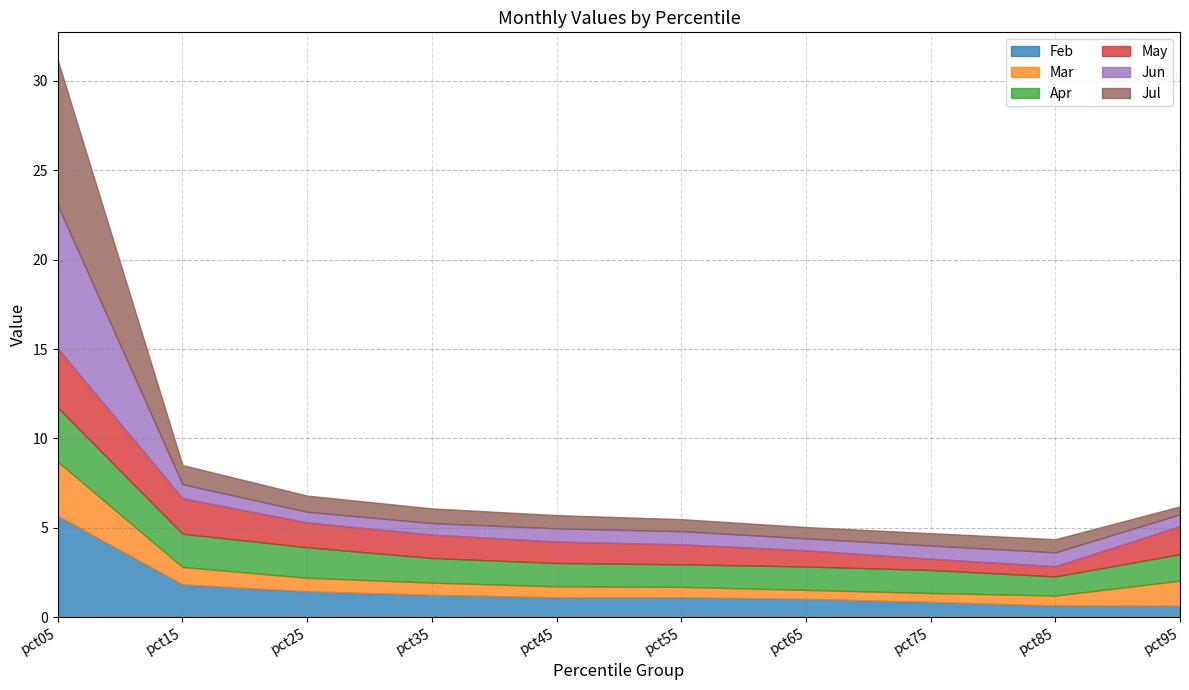

What is the total value across all series at pct15?

8.5